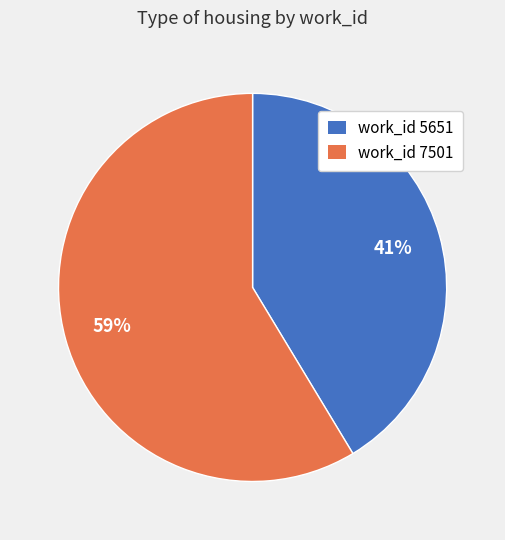

Does any single category account for the majority?

Yes